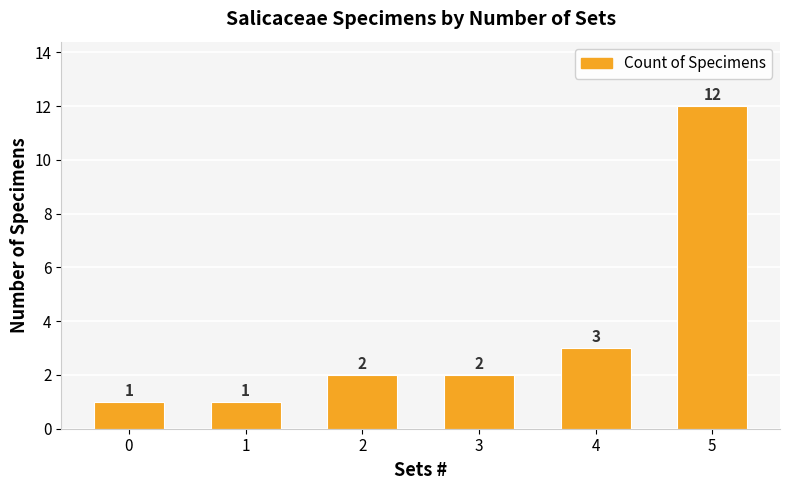

How many categories are shown in the chart?

6